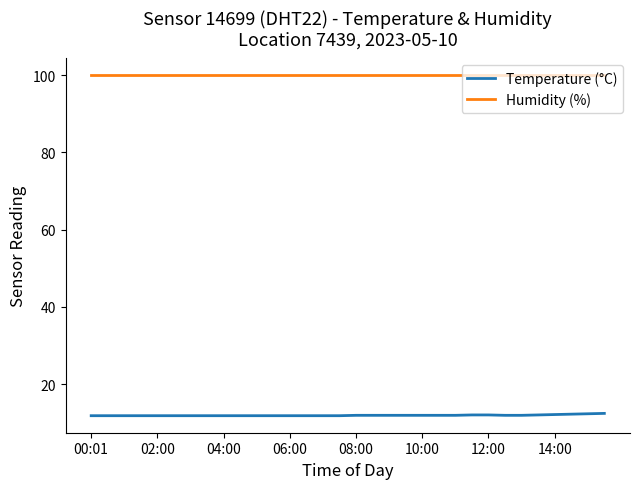

List the series in order of their overall mean, highest first.

Humidity (%), Temperature (°C)